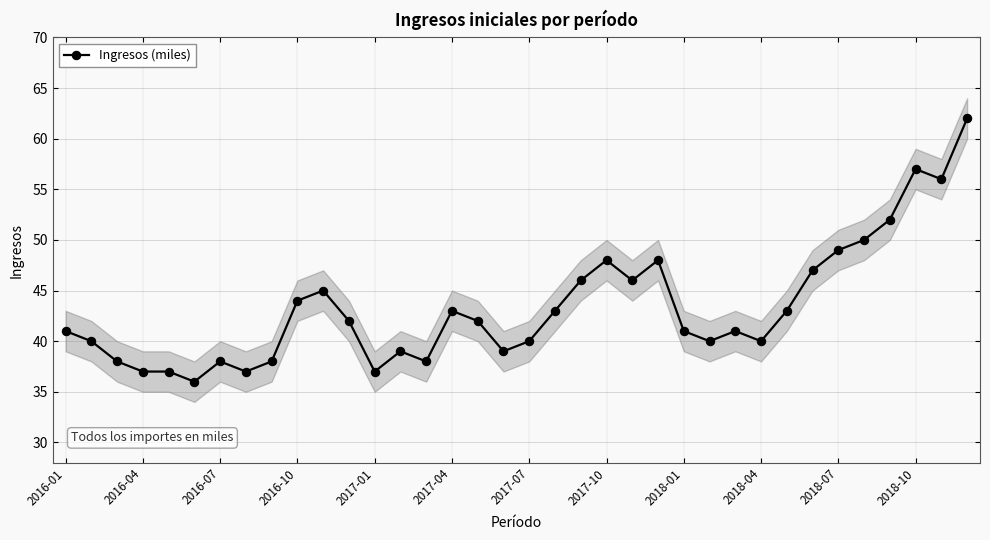

True or false: Ingresos (miles) has more than 2 interior local peaks.

True